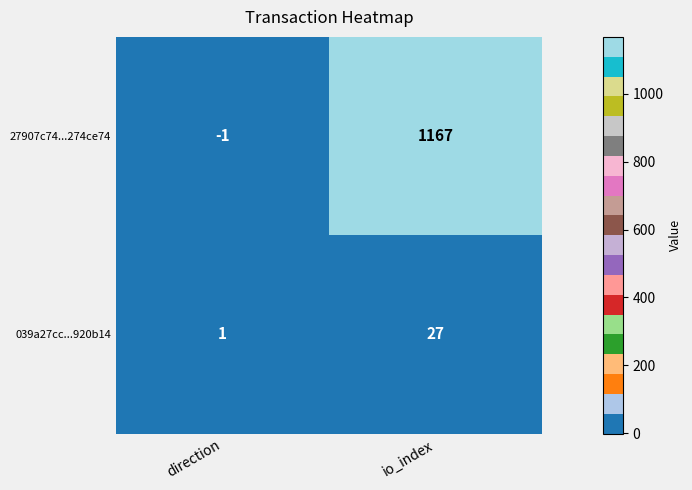

What is the sum of the 27907c74...274ce74 values at direction and io_index?

1166